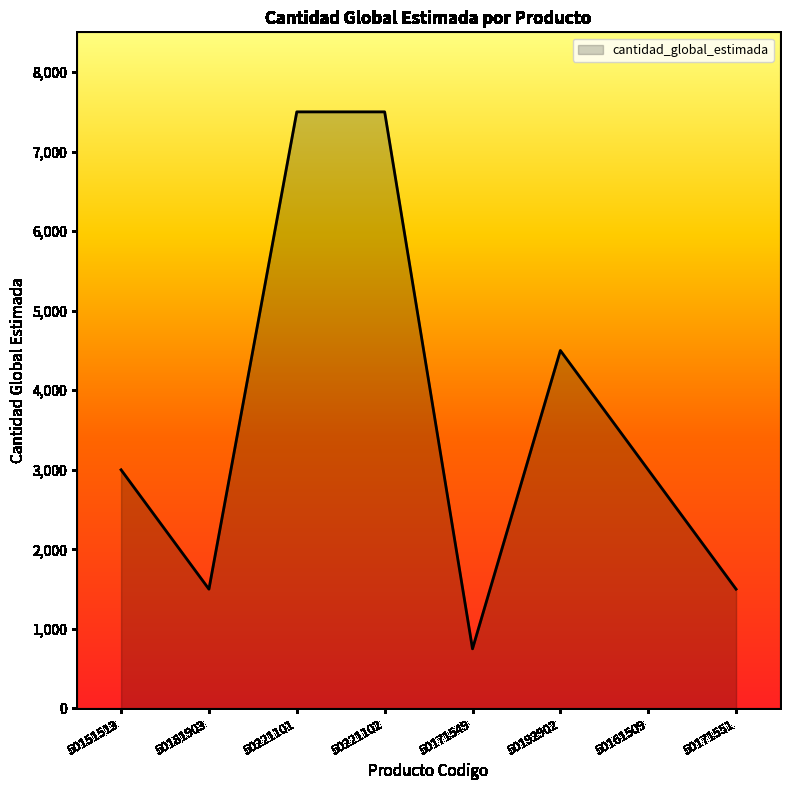

The value at 50171551 is 2436. True or false?

False